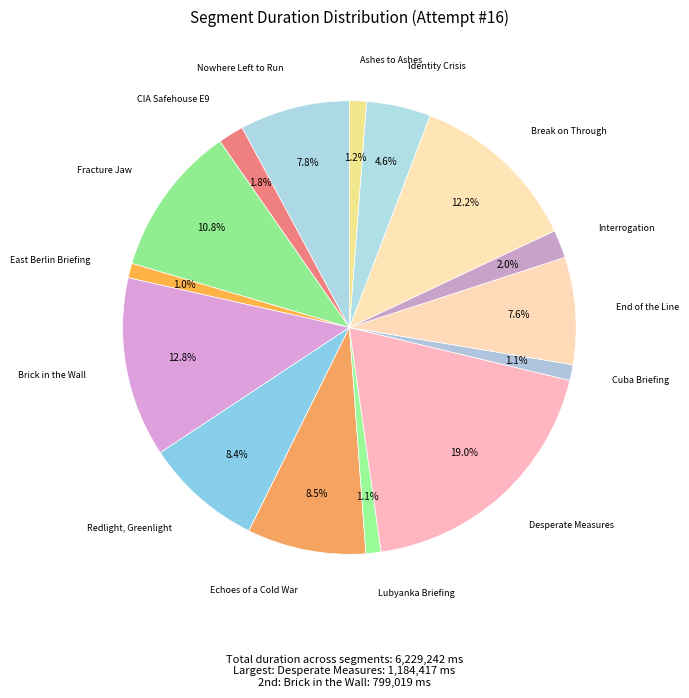

What is the largest slice in the pie chart?

Desperate Measures